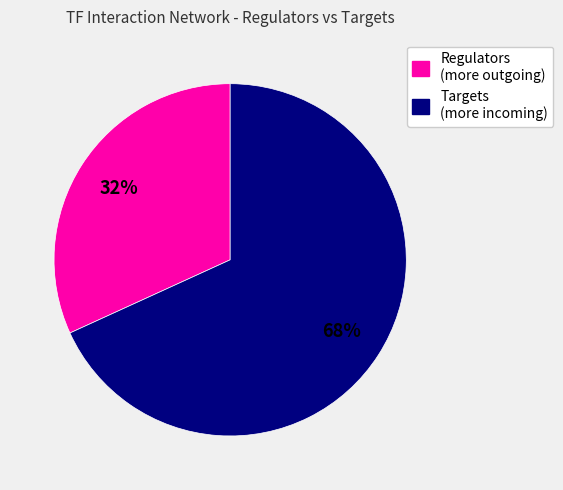

To the nearest percent, what is the difference between the largest and smallest slice percentages?

36%